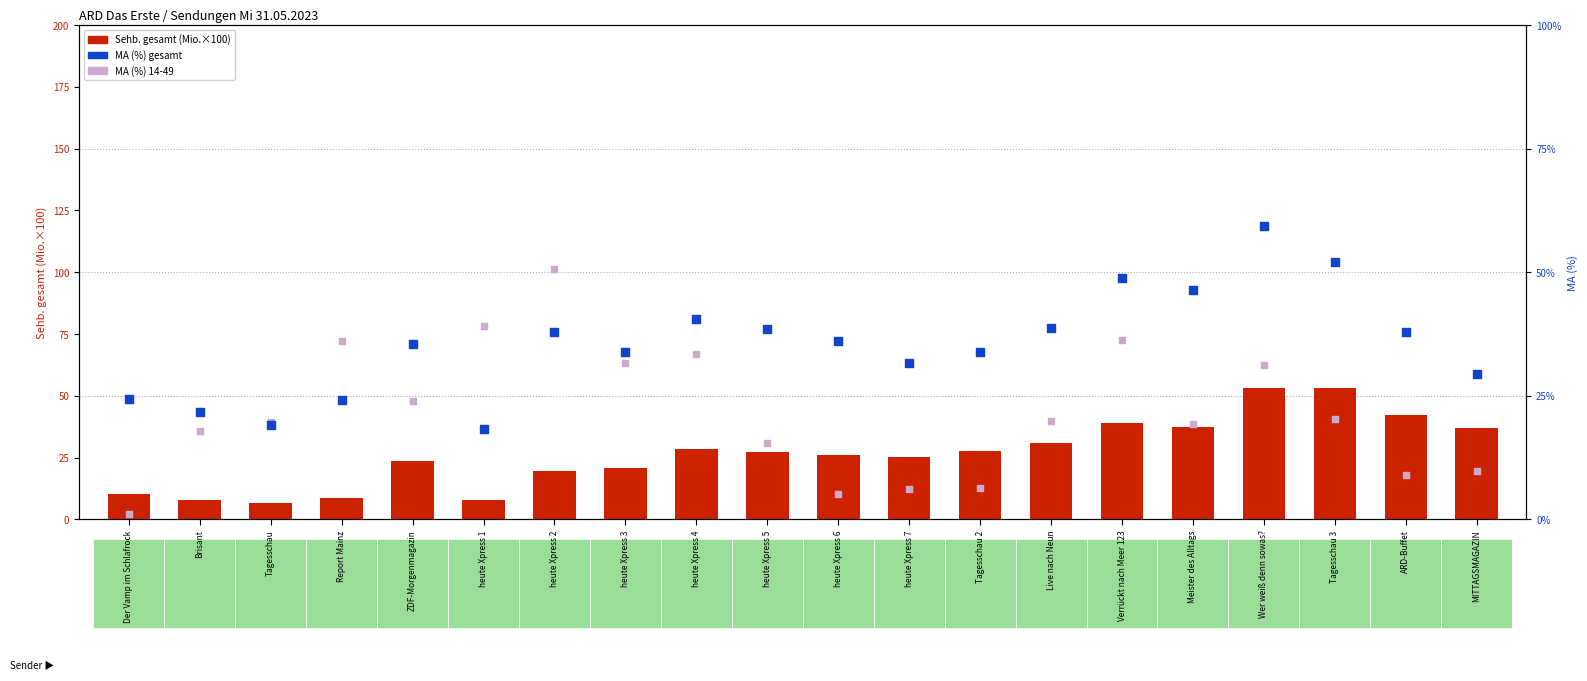

What is the total value across all series at ZDF-Morgenmagazin?

35.5